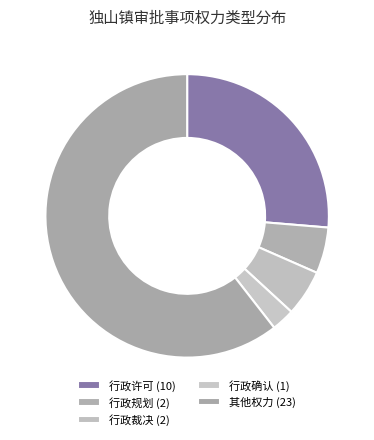

How many slices are in this pie chart?

5